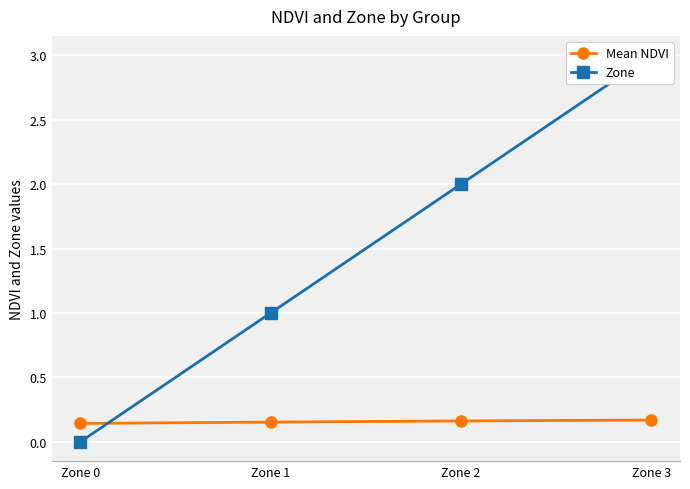

True or false: Zone has more than 1 interior local peaks.

False